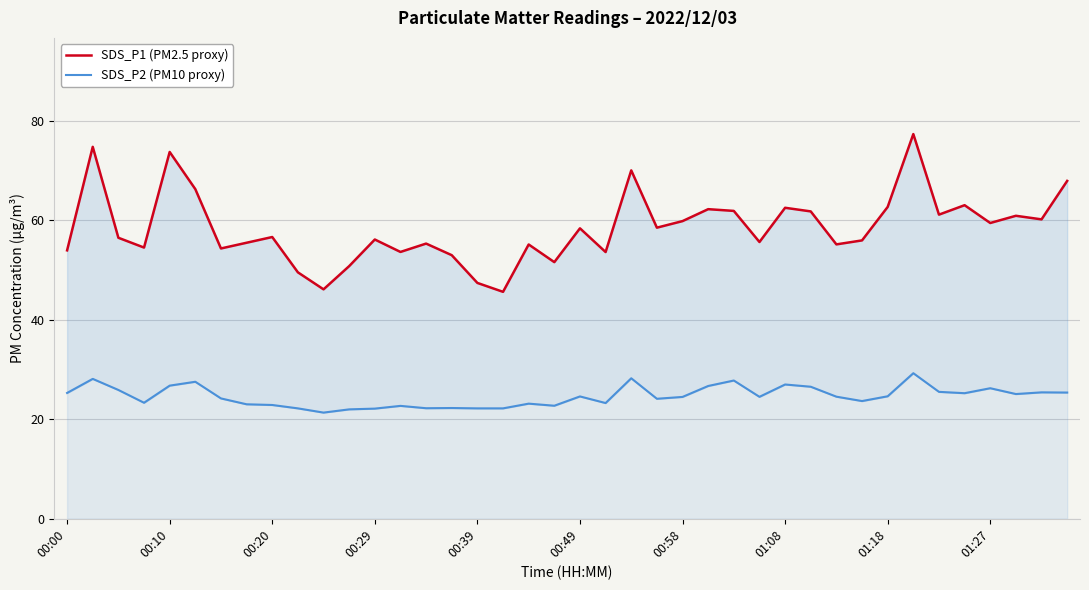

How many series are shown in this chart?

2